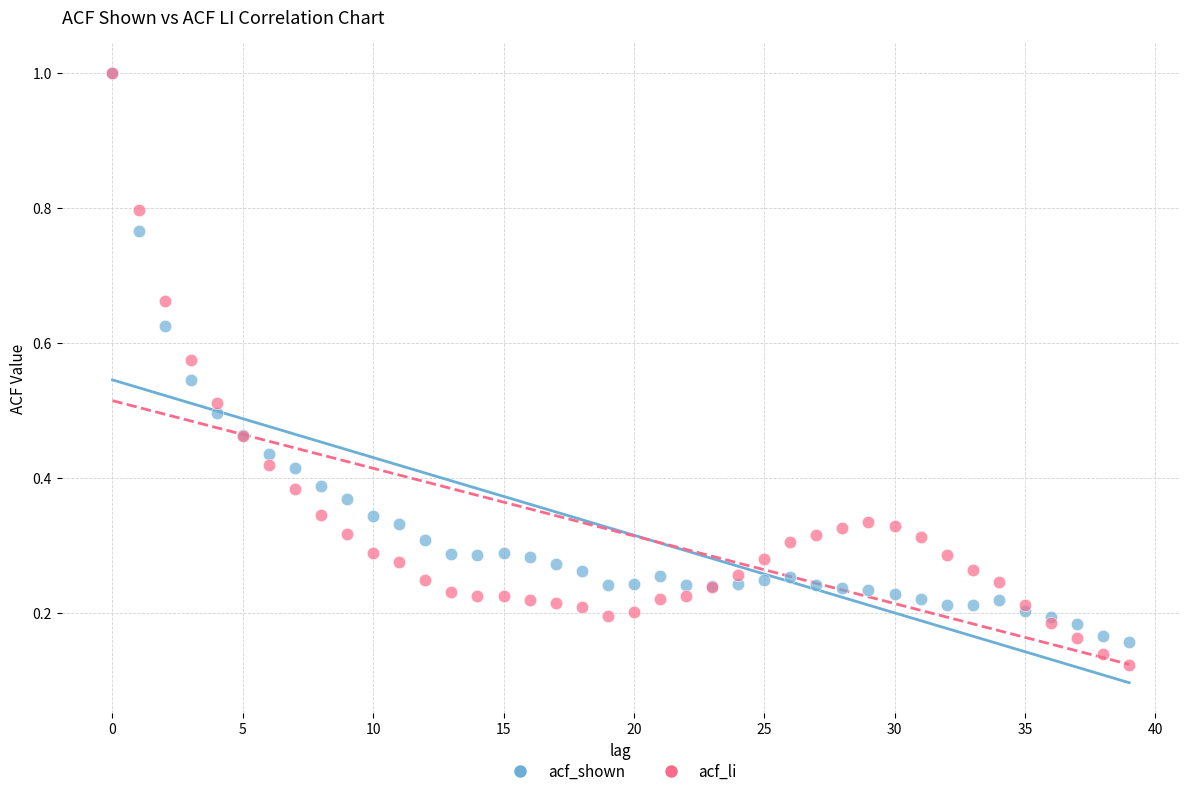

What are all the series names shown in the legend?

acf_shown, acf_li